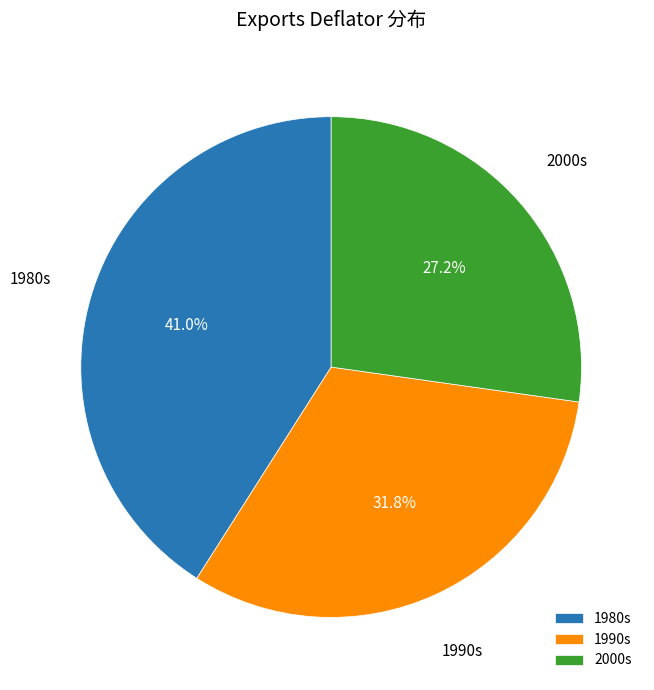

Which category has the smallest portion of the pie?

2000s